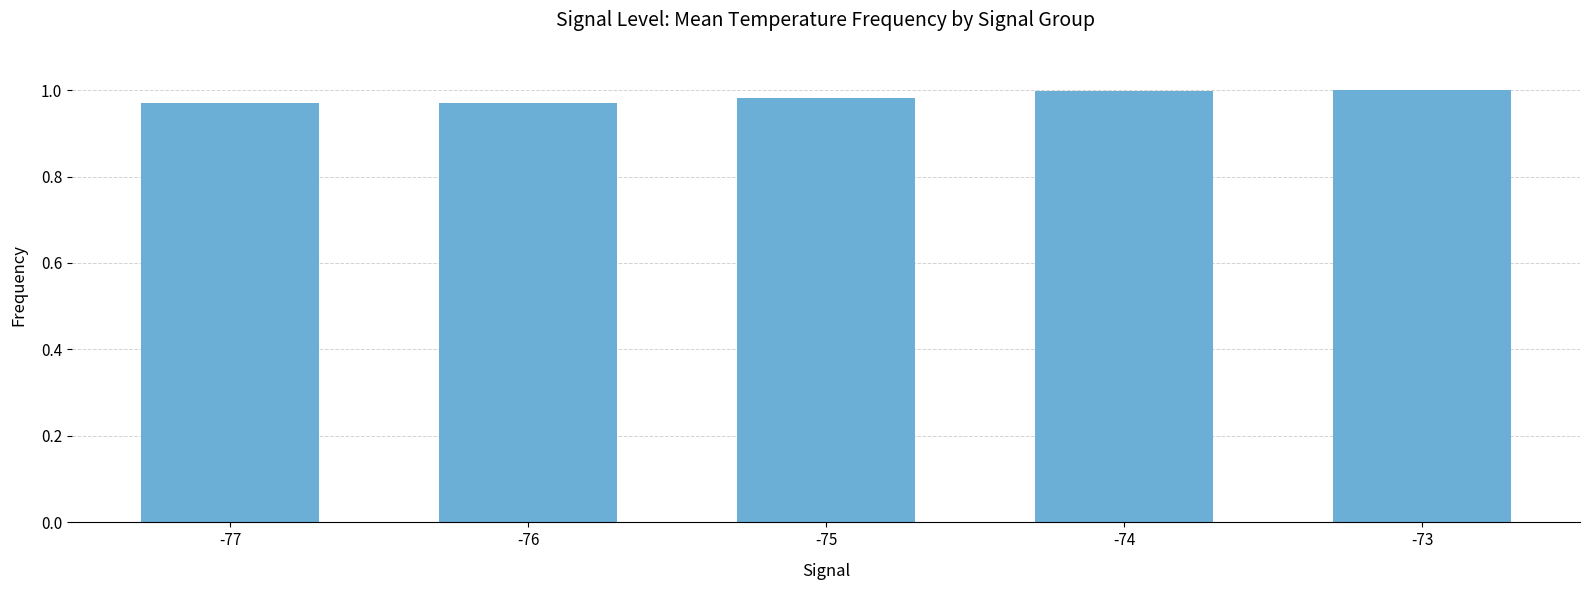

The chart shows a value of 1.0 at -75. True or false?

True